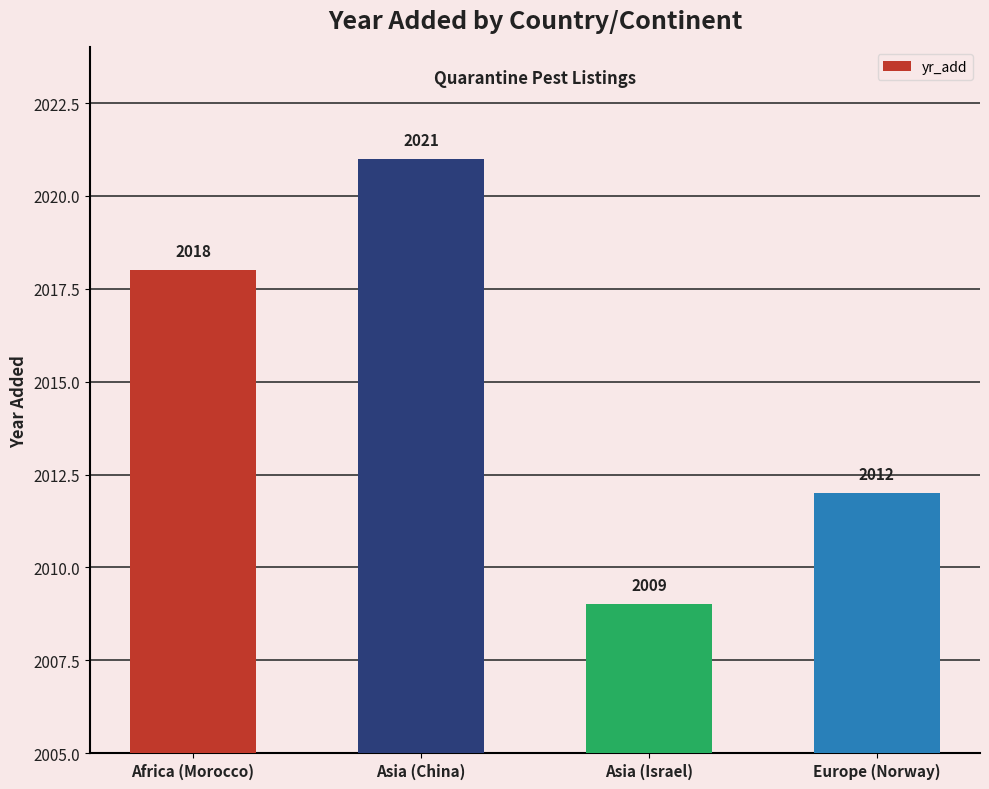

What position from the right is Europe (Norway)?

1